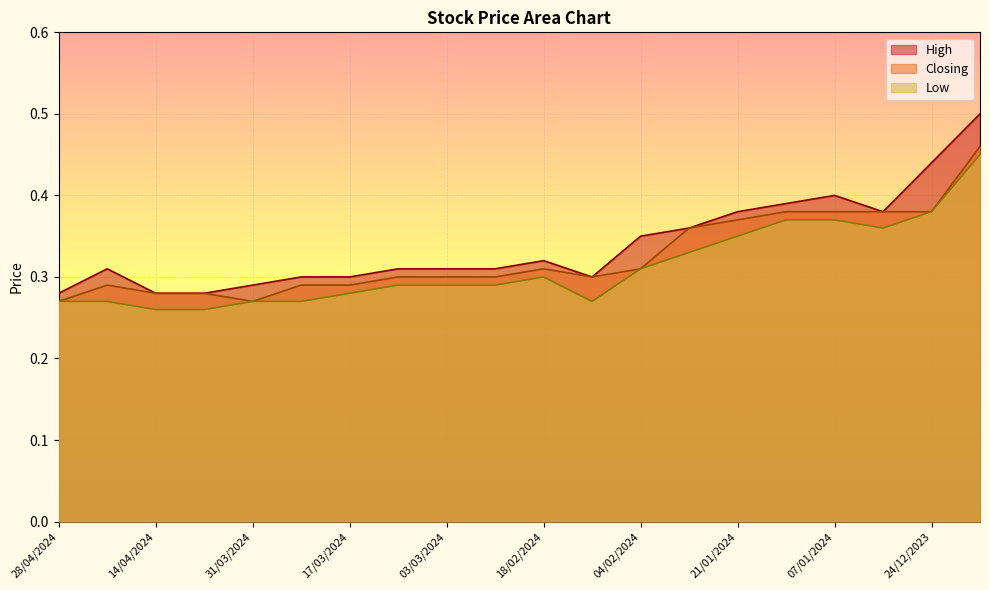

What is the smallest value displayed?

0.3